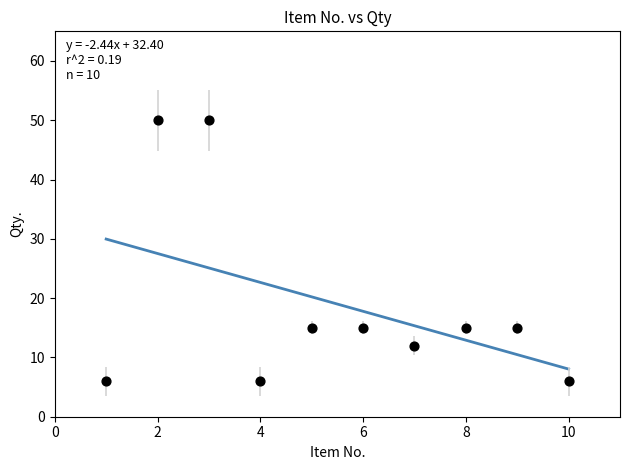

What is the range of Y values (max minus min)?

44